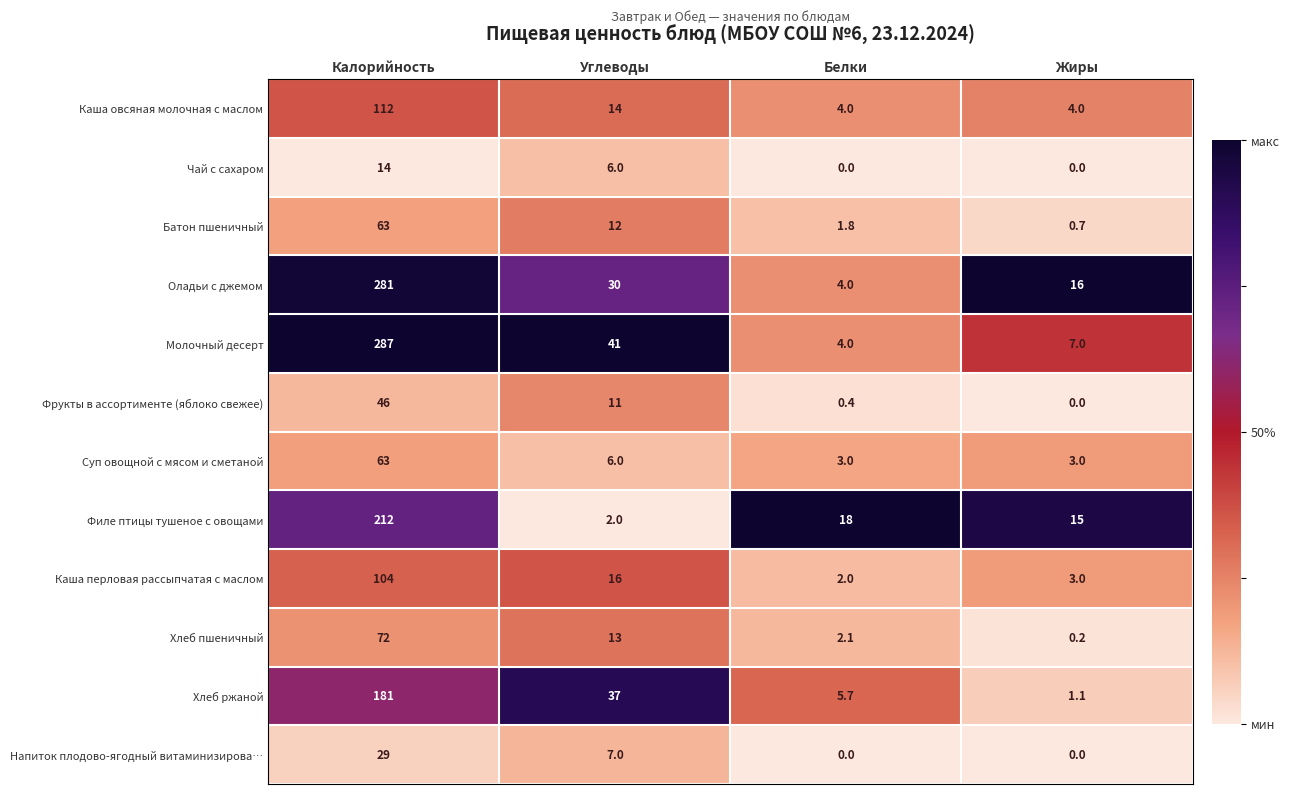

At which category is the sum across all series the highest?

Калорийность